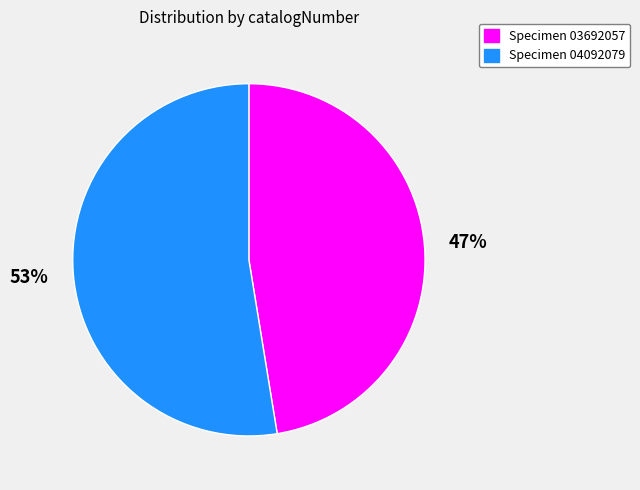

Rank the categories by value from lowest to highest.

Specimen 03692057, Specimen 04092079